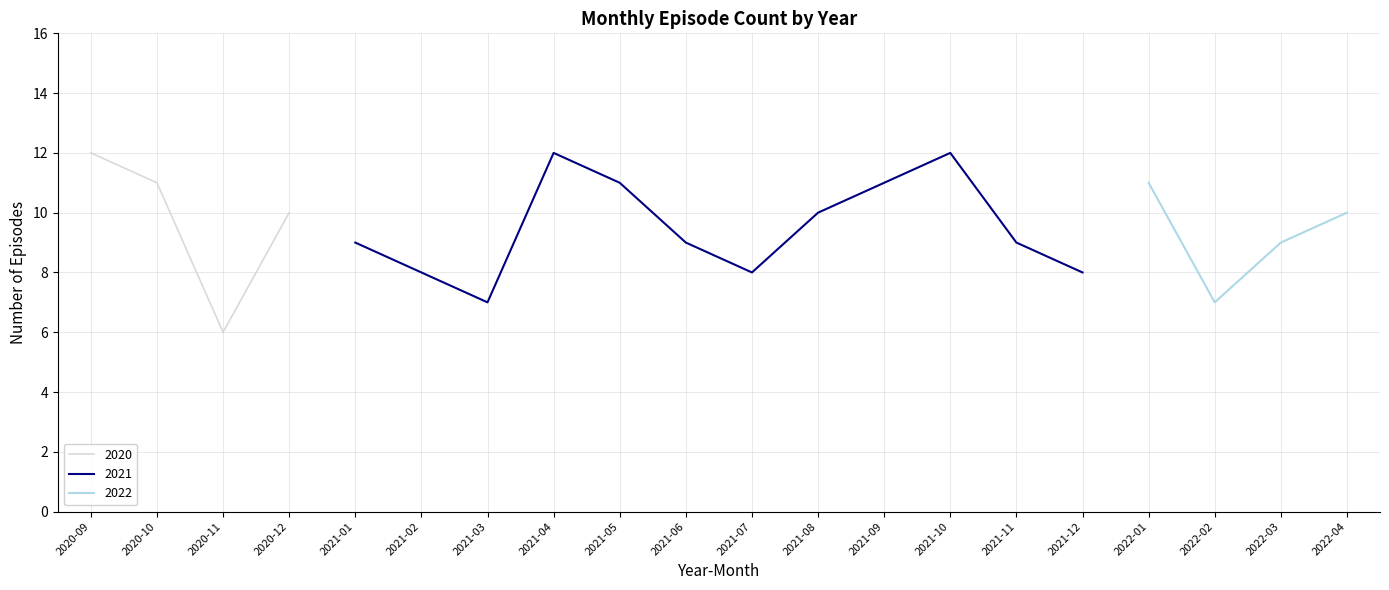

How many data points are less than 10?

10